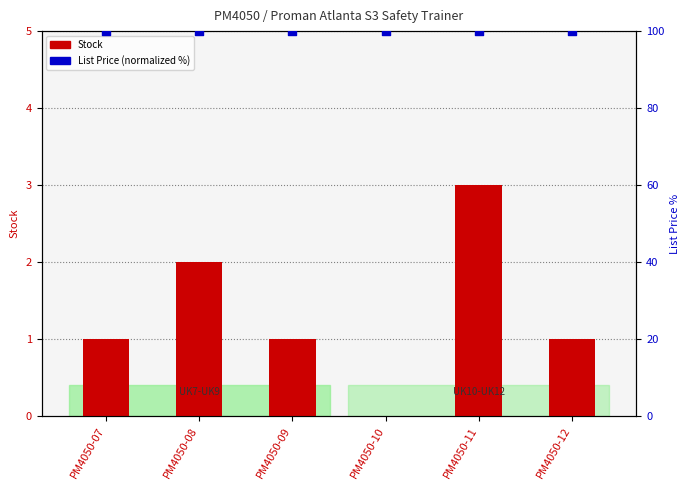

Is the value of List Price (normalized) at PM4050-10 greater than the value of Stock at PM4050-07?

Yes